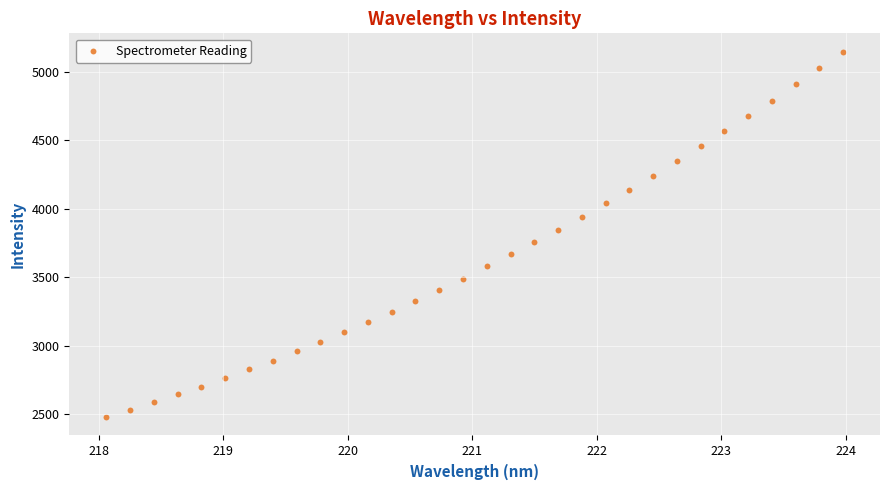

What is the range of X values (max minus min)?

5.9